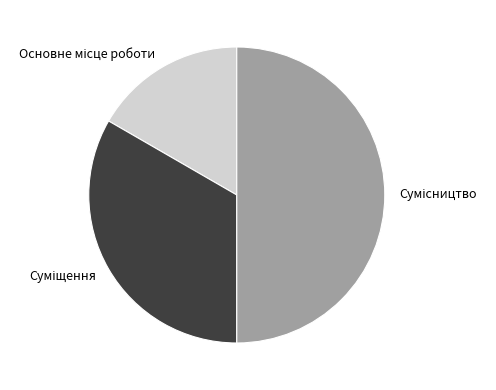

How many segments does this pie chart have?

3